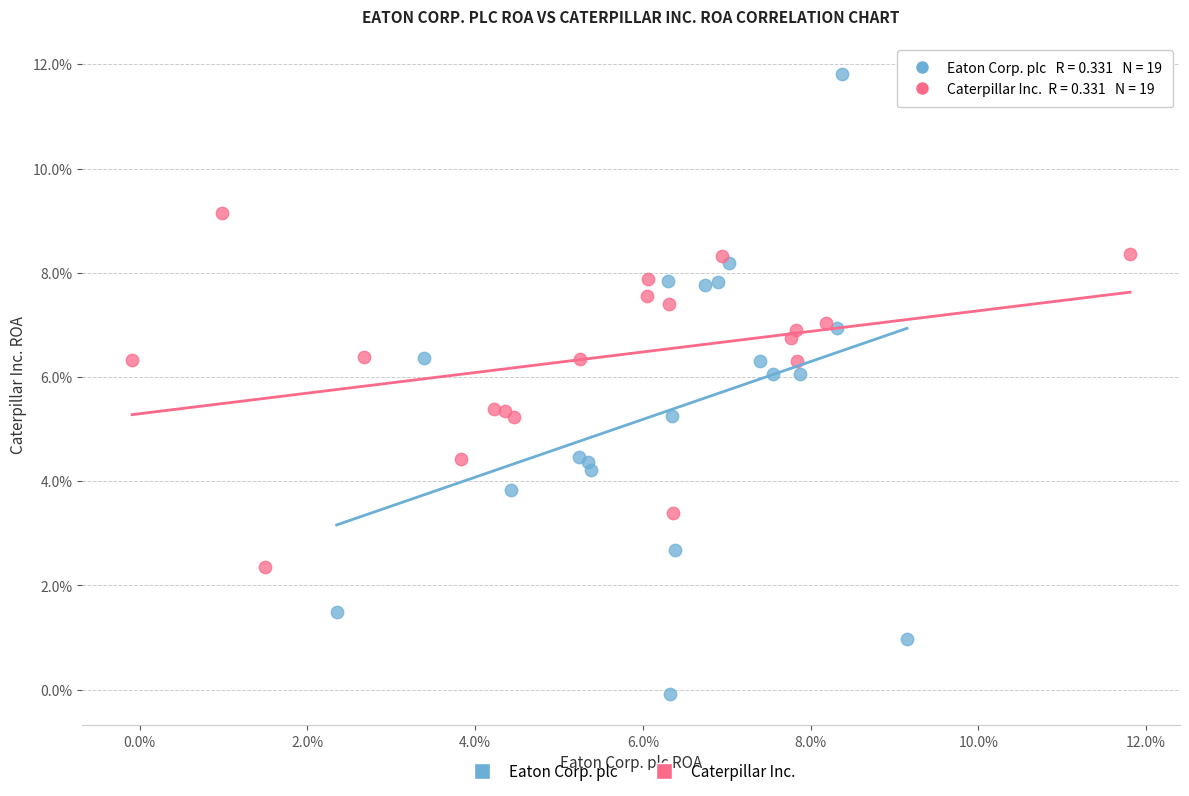

What are all the series names shown in the legend?

Eaton Corp. plc, Caterpillar Inc.